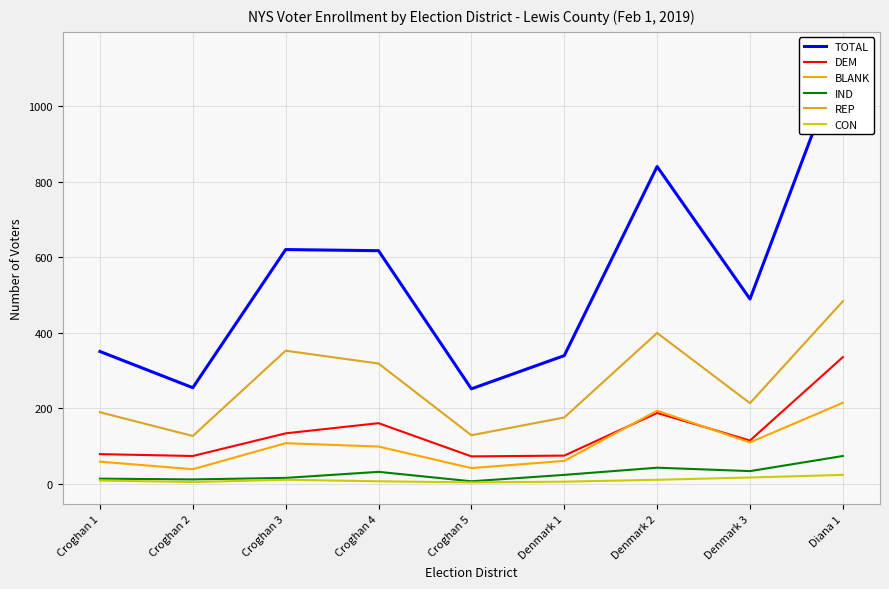

Reading left to right, extract all data points from this chart.

TOTAL: Croghan 1=350	Croghan 2=254	Croghan 3=620	Croghan 4=617	Croghan 5=251	Denmark 1=339	Denmark 2=840	Denmark 3=489	Diana 1=1140
DEM: Croghan 1=78	Croghan 2=73	Croghan 3=133	Croghan 4=160	Croghan 5=72	Denmark 1=74	Denmark 2=187	Denmark 3=114	Diana 1=335
BLANK: Croghan 1=58	Croghan 2=38	Croghan 3=107	Croghan 4=98	Croghan 5=41	Denmark 1=60	Denmark 2=193	Denmark 3=109	Diana 1=214
IND: Croghan 1=13	Croghan 2=11	Croghan 3=15	Croghan 4=31	Croghan 5=6	Denmark 1=23	Denmark 2=42	Denmark 3=33	Diana 1=73
REP: Croghan 1=189	Croghan 2=126	Croghan 3=352	Croghan 4=318	Croghan 5=128	Denmark 1=175	Denmark 2=399	Denmark 3=213	Diana 1=483
CON: Croghan 1=8	Croghan 2=4	Croghan 3=10	Croghan 4=6	Croghan 5=3	Denmark 1=5	Denmark 2=10	Denmark 3=16	Diana 1=23